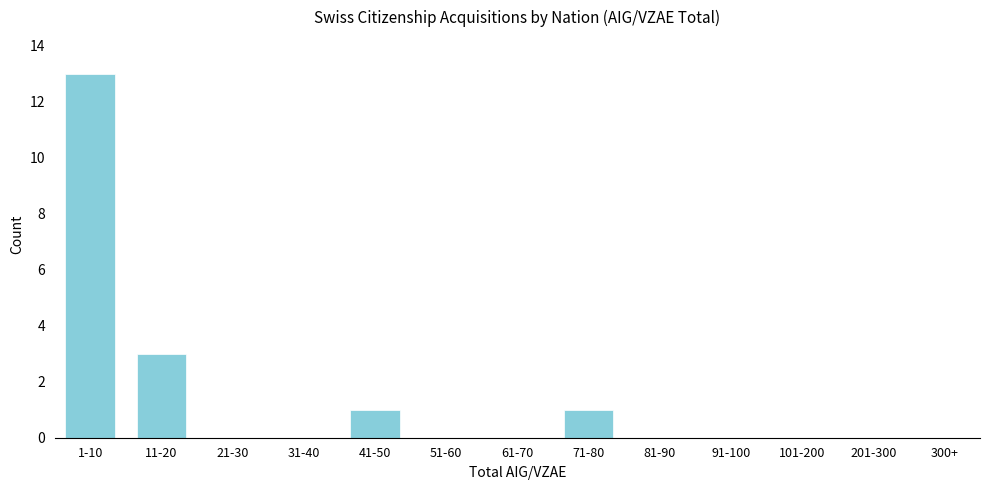

Reading left to right, list all the values displayed in this chart.

1-10=13	11-20=3	21-30=0	31-40=0	41-50=1	51-60=0	61-70=0	71-80=1	81-90=0	91-100=0	101-200=0	201-300=0	300+=0